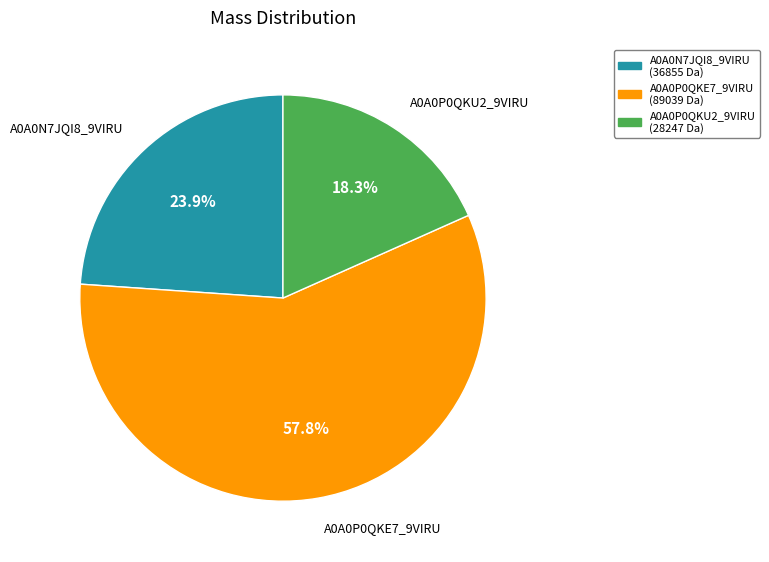

Which category has the smallest portion of the pie?

A0A0P0QKU2_9VIRU